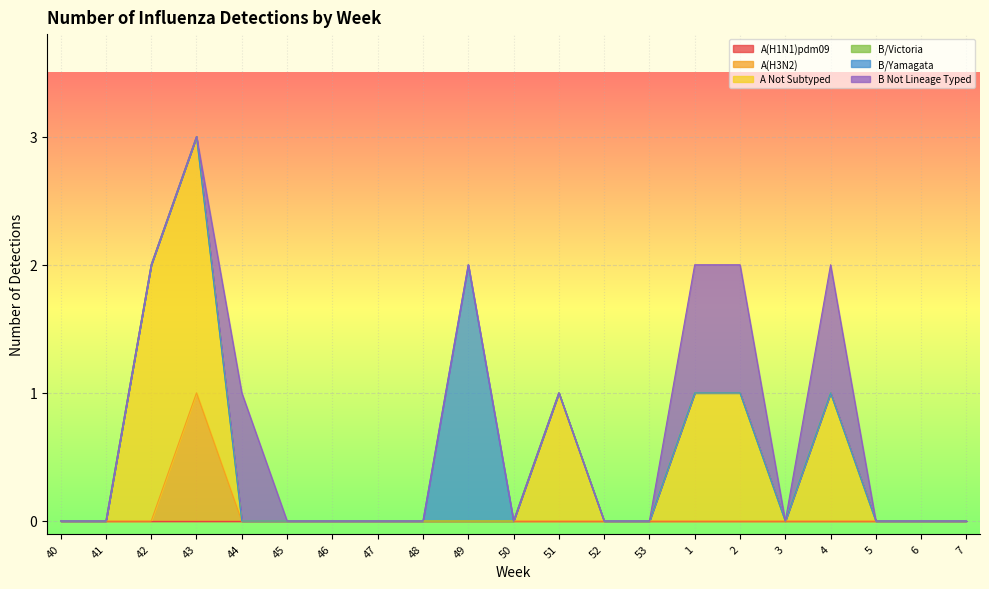

True or false: B/Yamagata and A(H1N1)pdm09 intersect in this chart.

False